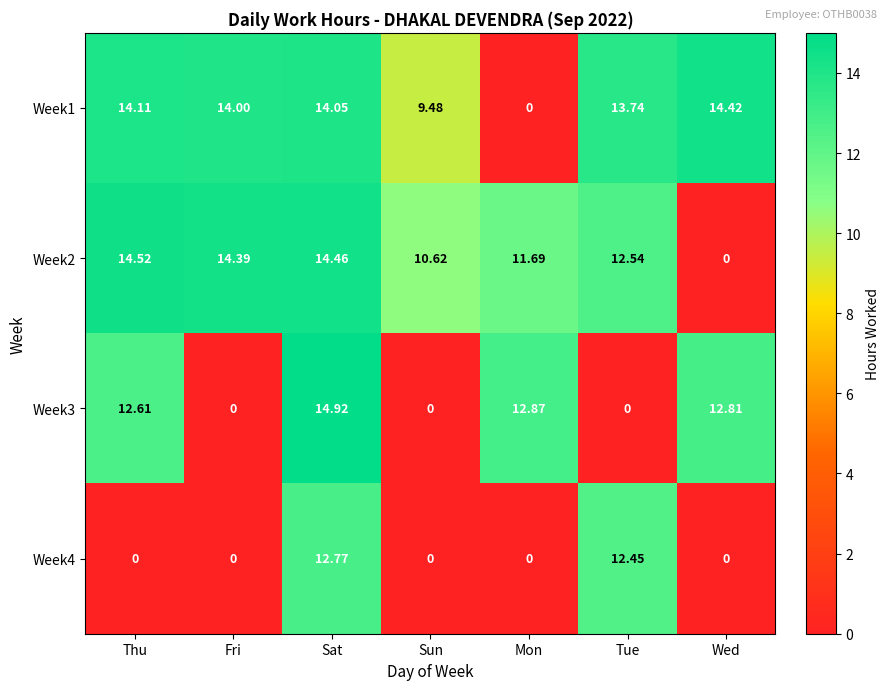

At which label is Week2 closest to 7?

Sun